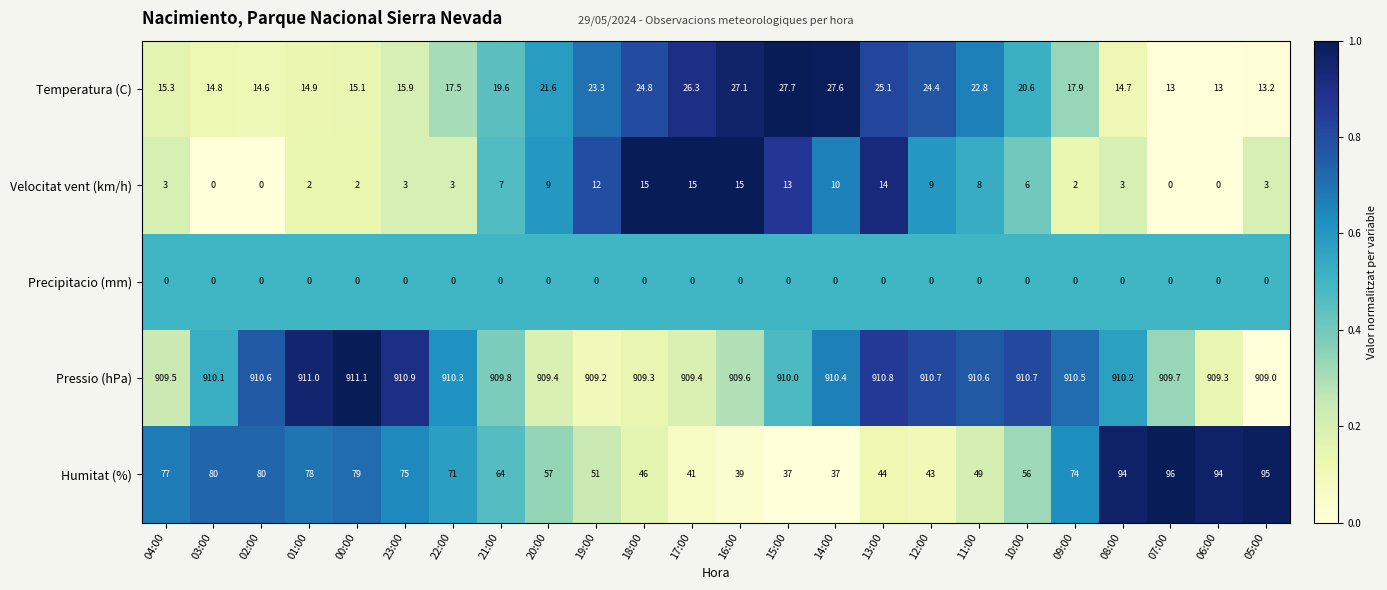

What is the total value across all series at 05:00?

1020.2